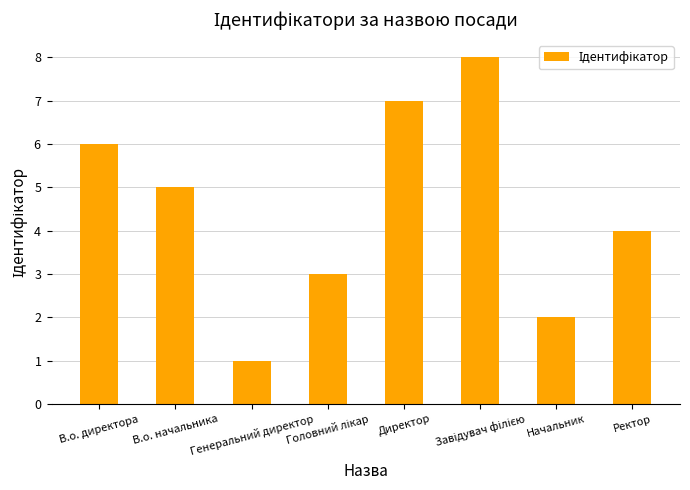

Does the chart contain any negative values?

No